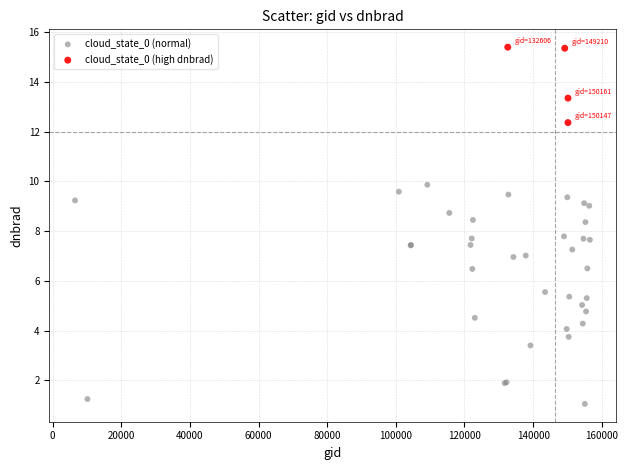

Which series contains the highest Y value?

cloud_state_0 (high dnbrad)